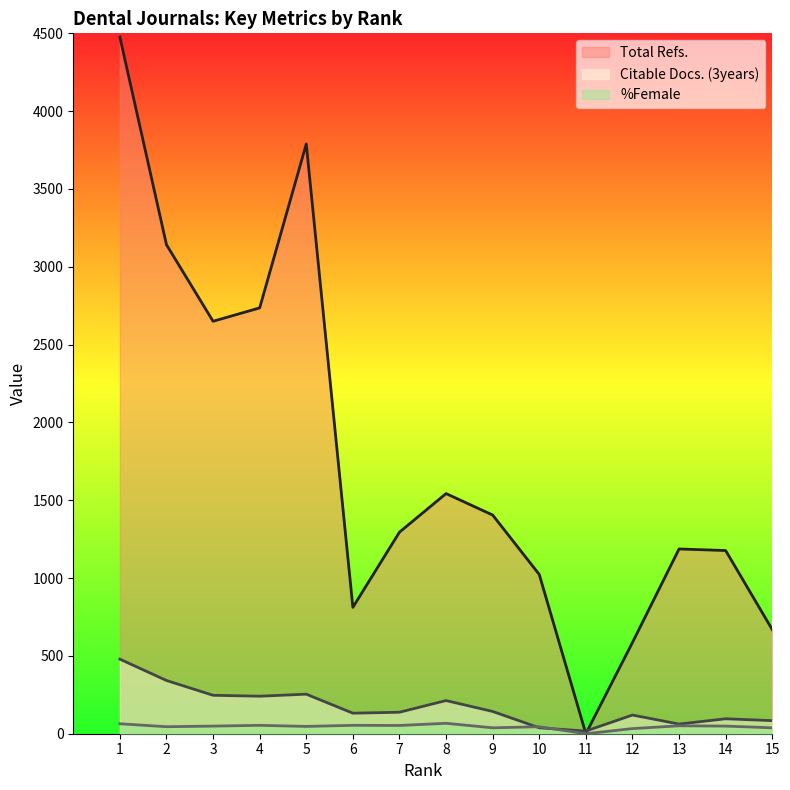

Reading right to left, extract all data points from this chart.

Total Refs.: 15=669	14=1177	13=1187	12=586	11=0	10=1023	9=1405	8=1543	7=1295	6=812	5=3789	4=2736	3=2650	2=3142	1=4476
Citable Docs. (3years): 15=84	14=96	13=62	12=120	11=17	10=38	9=143	8=213	7=138	6=132	5=254	4=241	3=247	2=342	1=479
%Female: 15=38	14=49	13=51	12=33	11=0	10=45	9=38	8=67	7=53	6=54	5=47	4=54	3=49	2=45	1=64